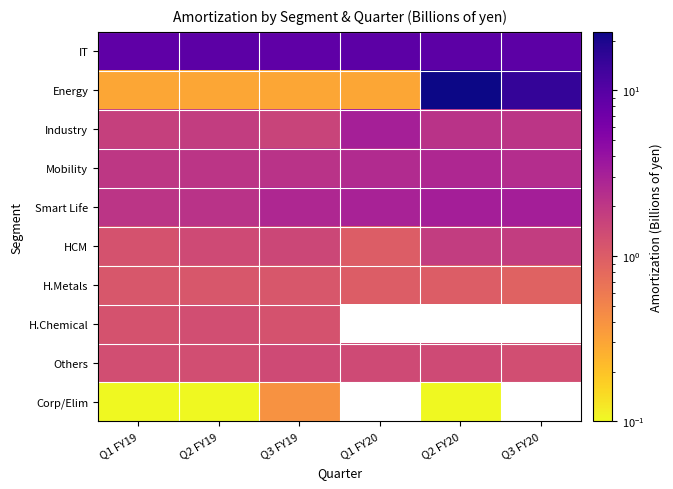

How many data points in IT are above 9?

4